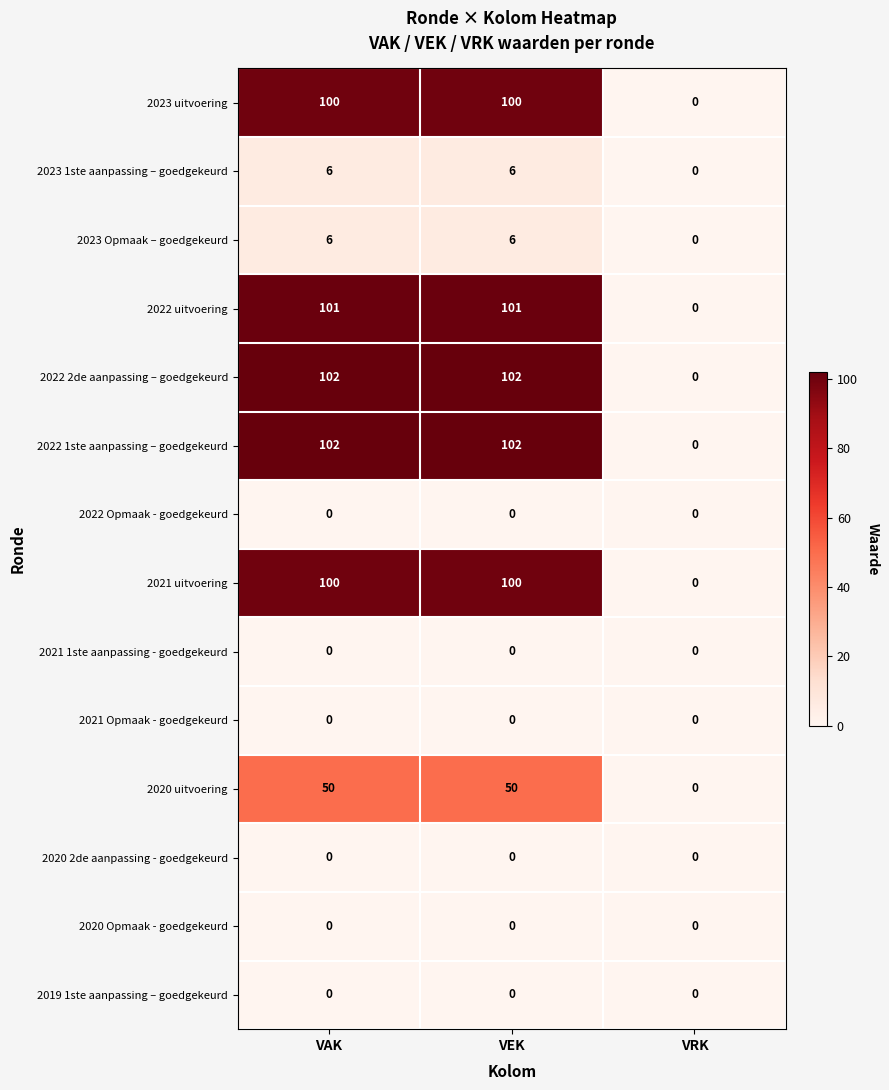

What is the difference between the highest and lowest values at VAK?

102